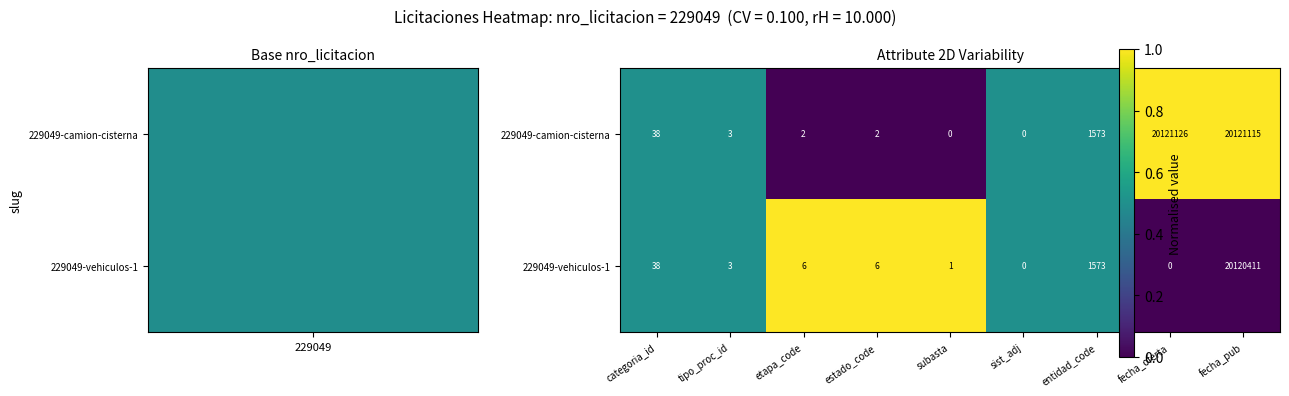

Rank the series by their maximum value, from highest to lowest.

229049-camion-cisterna, 229049-vehiculos-1